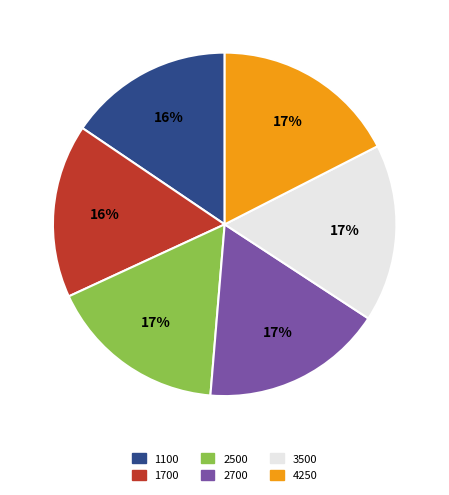

To the nearest percent, what portion does 1100 represent?

16%